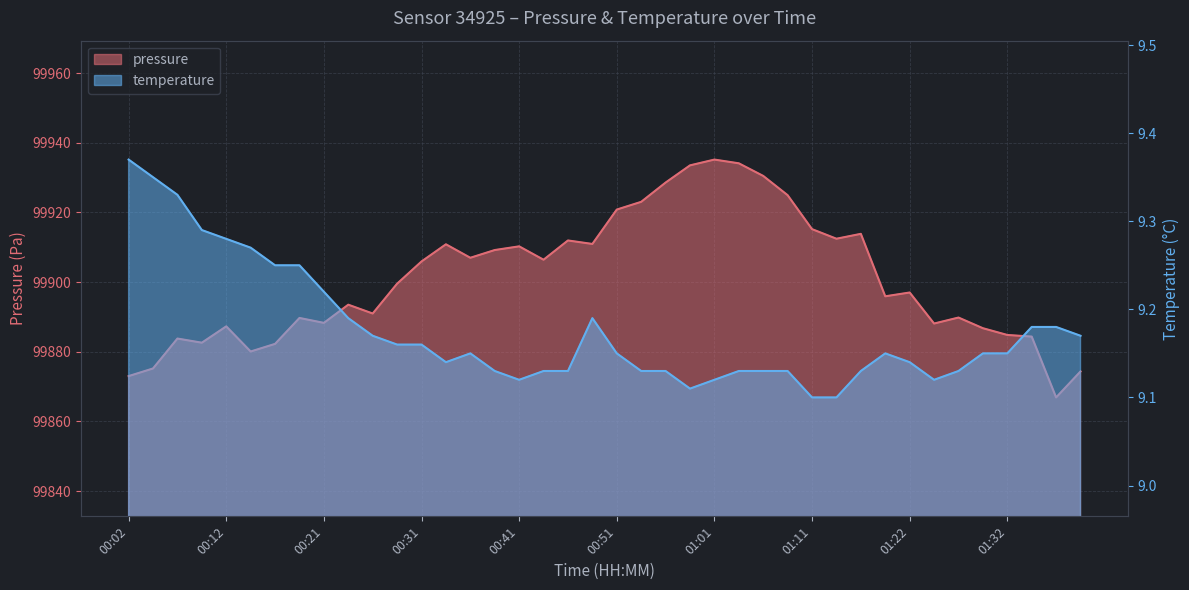

In pressure, how many points are lower than both neighbors (excluding endpoints)?

11